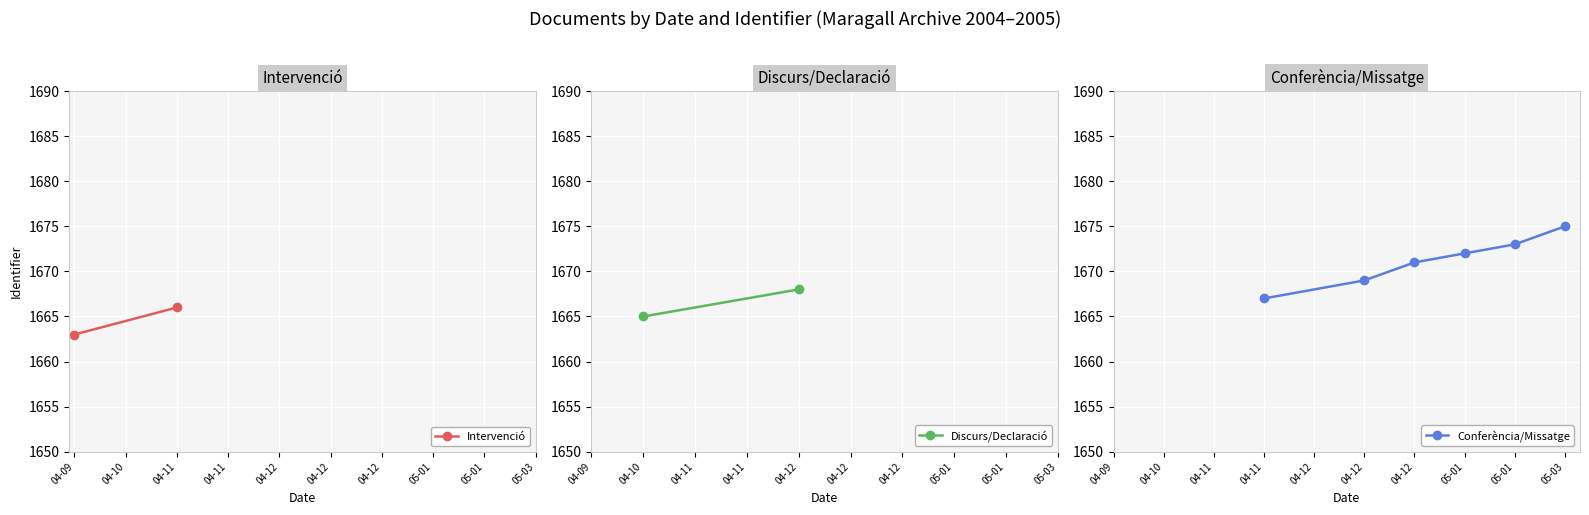

Rank the categories by value from highest to lowest.

2005-03-02, 2005-01-26, 2005-01-13, 2004-12-31, 2004-12-13, 2004-12-05, 2004-11-26, 2004-11-16, 2004-10-27, 2004-09-28